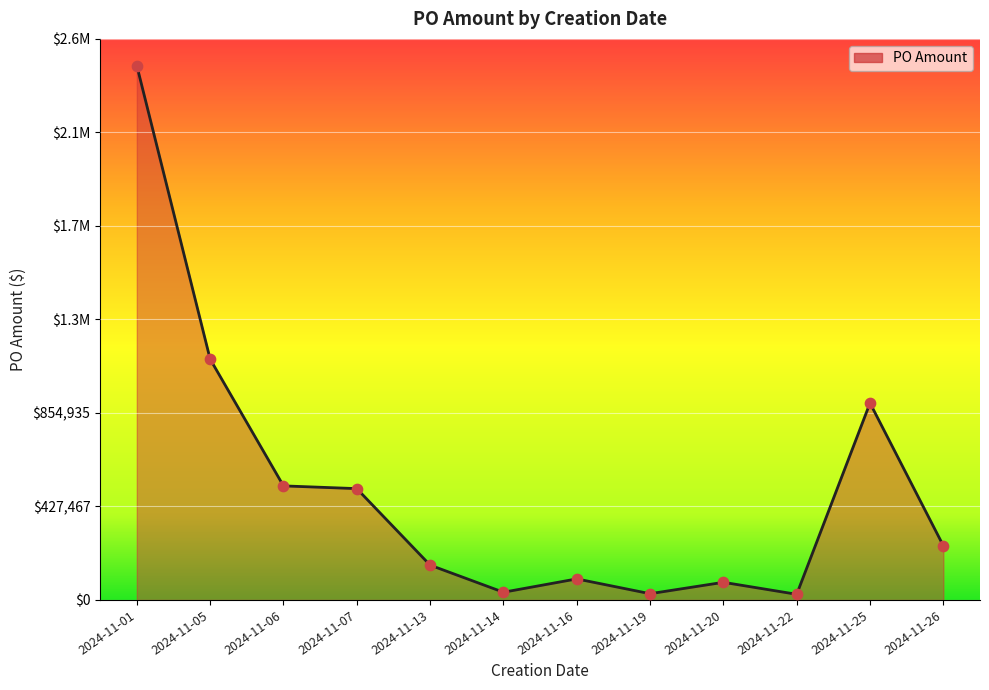

What is the change in value from 2024-11-06 to 2024-11-07?

-27453.2